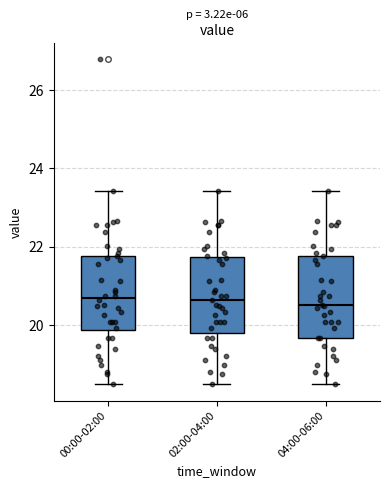

Reading left to right, read every box against the y-axis: the position of its median line, the range the box covers, and the ends of its whiskers. The values are not printed on the chart, so give them approximately, as read against the axis.

00:00-02:00: median 20.6, box 19.8 to 21.8, whiskers 18.4 to 23.4
02:00-04:00: median 20.6, box 19.8 to 21.8, whiskers 18.4 to 23.4
04:00-06:00: median 20.6, box 19.6 to 21.8, whiskers 18.4 to 23.4